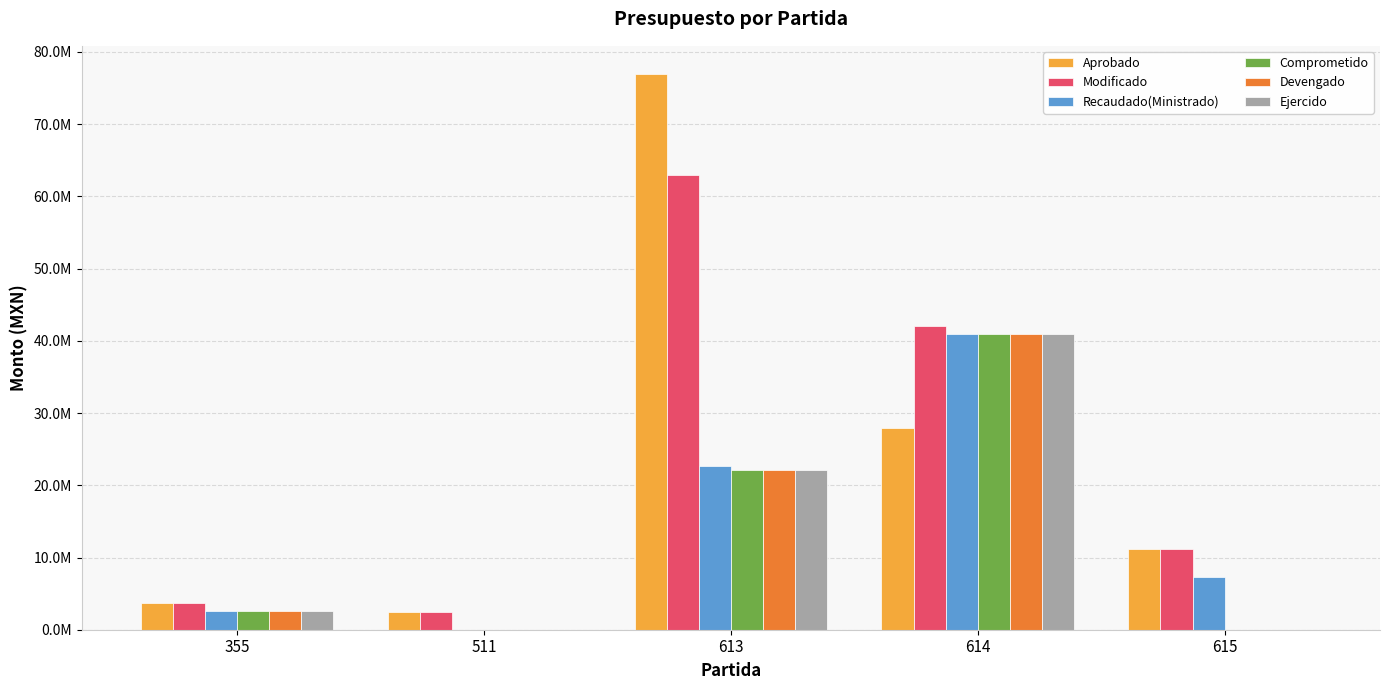

What are all the series names shown in the legend?

Aprobado, Modificado, Recaudado(Ministrado), Comprometido, Devengado, Ejercido